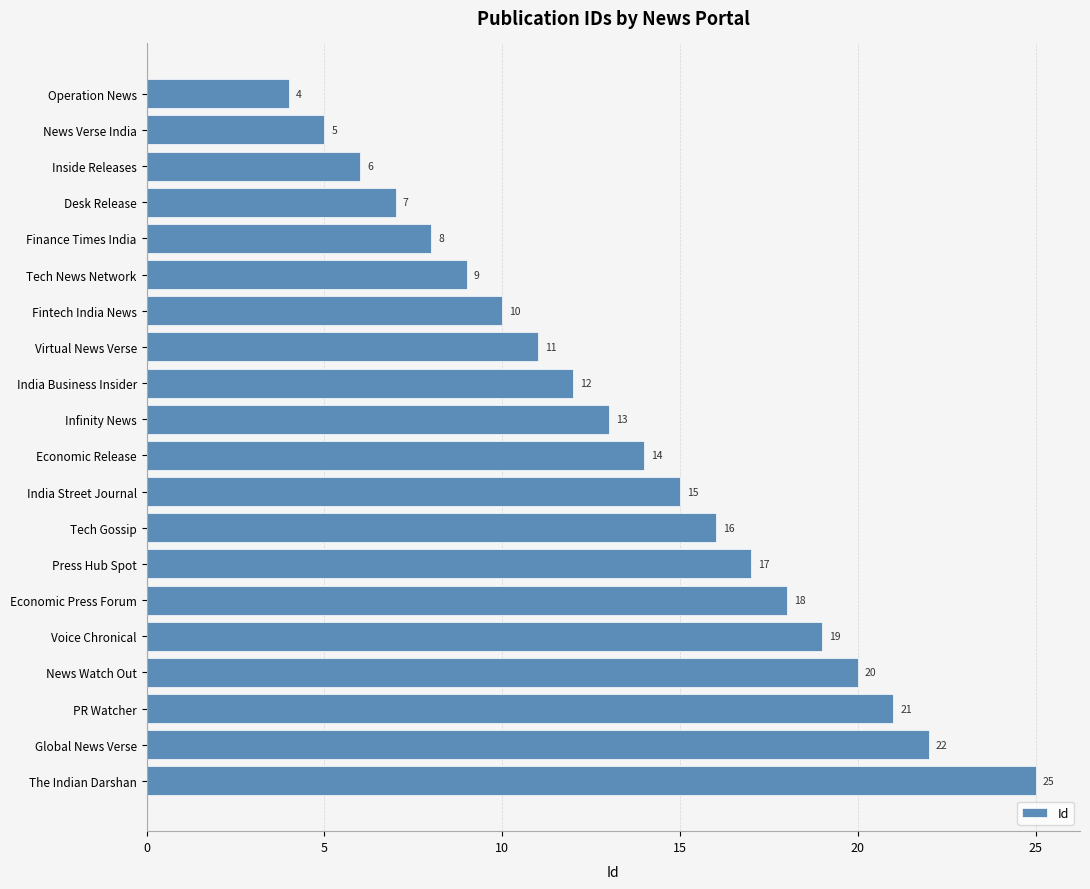

Does the chart contain stacked bars?

No